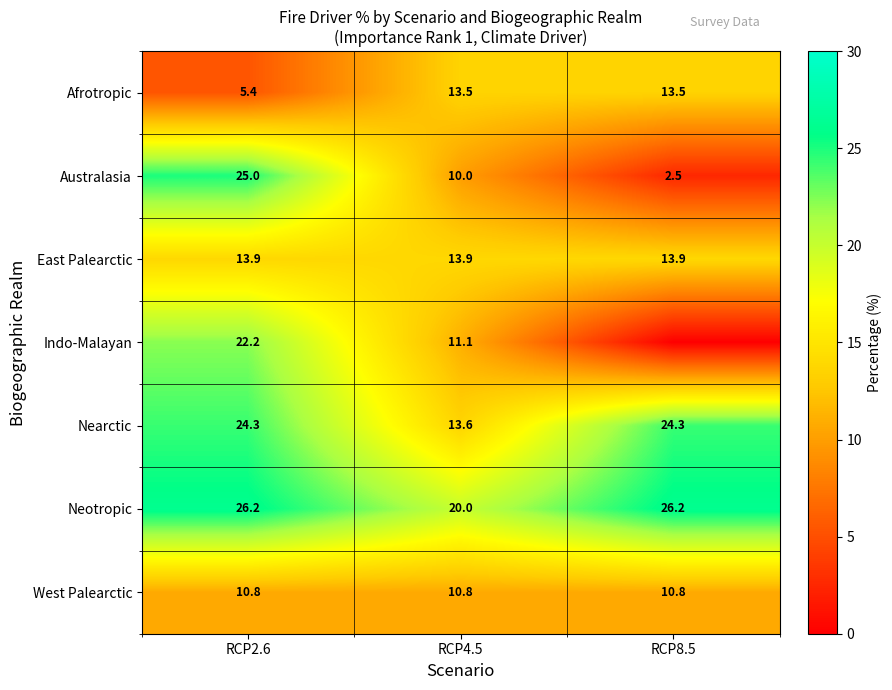

What is the approximate value of Neotropic at RCP8.5?

26.2